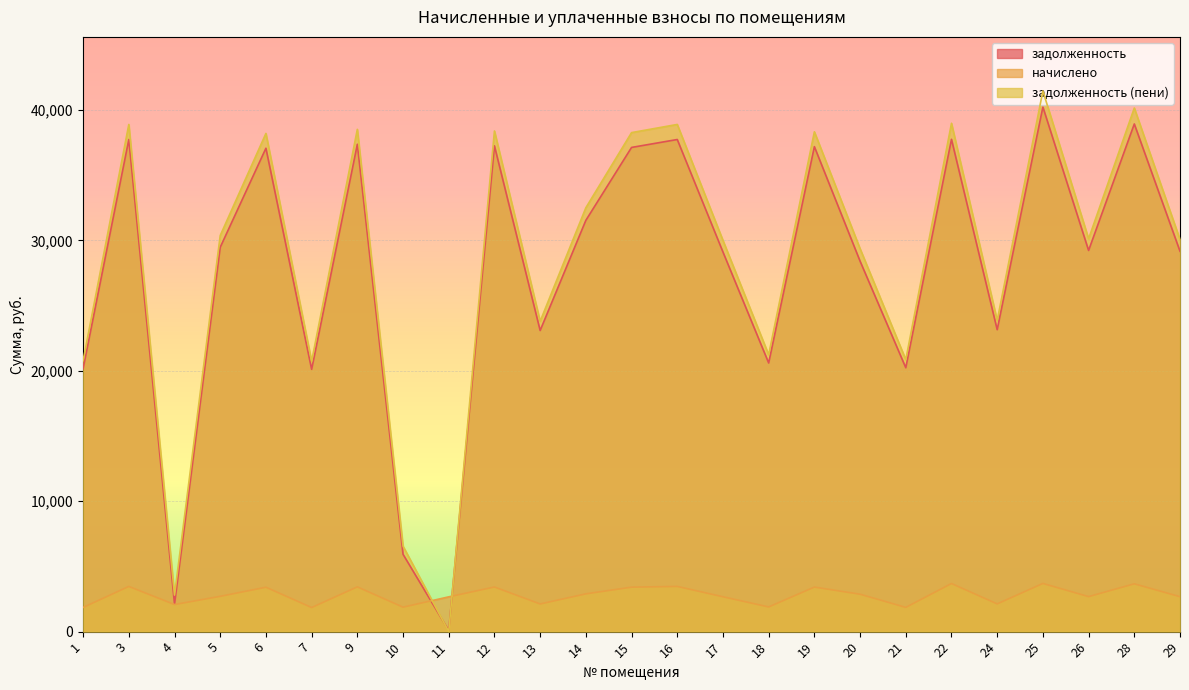

At which category does задолженность reach its first local valley?

4